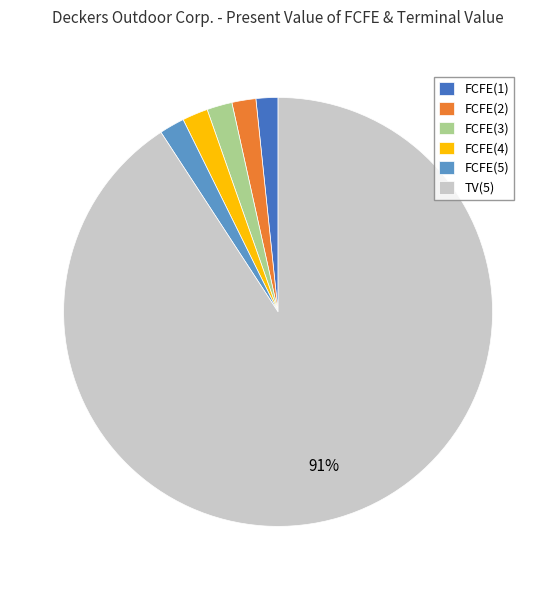

Combined, do FCFE(2) and TV(5) account for over 50%?

Yes